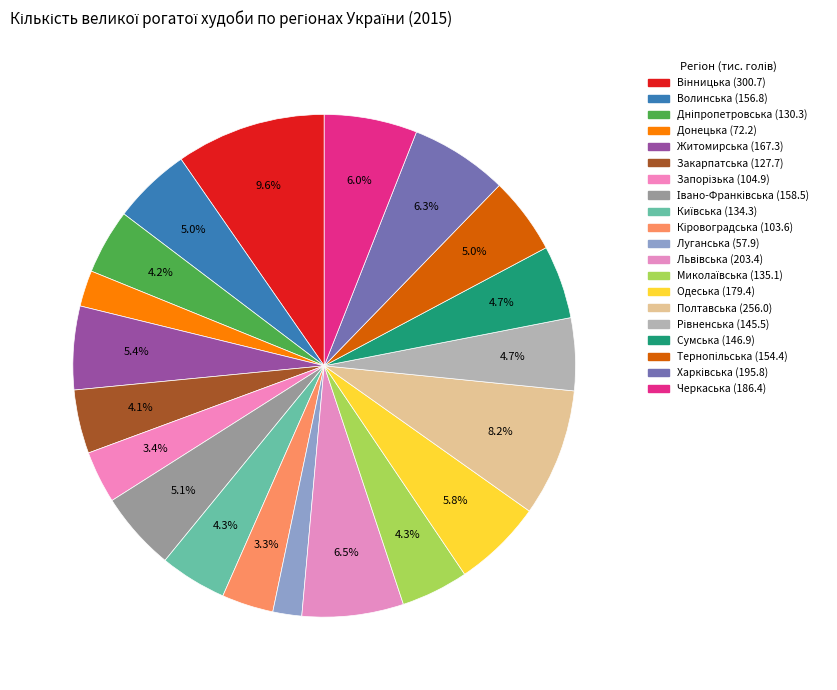

Which slice is the largest?

Вінницька